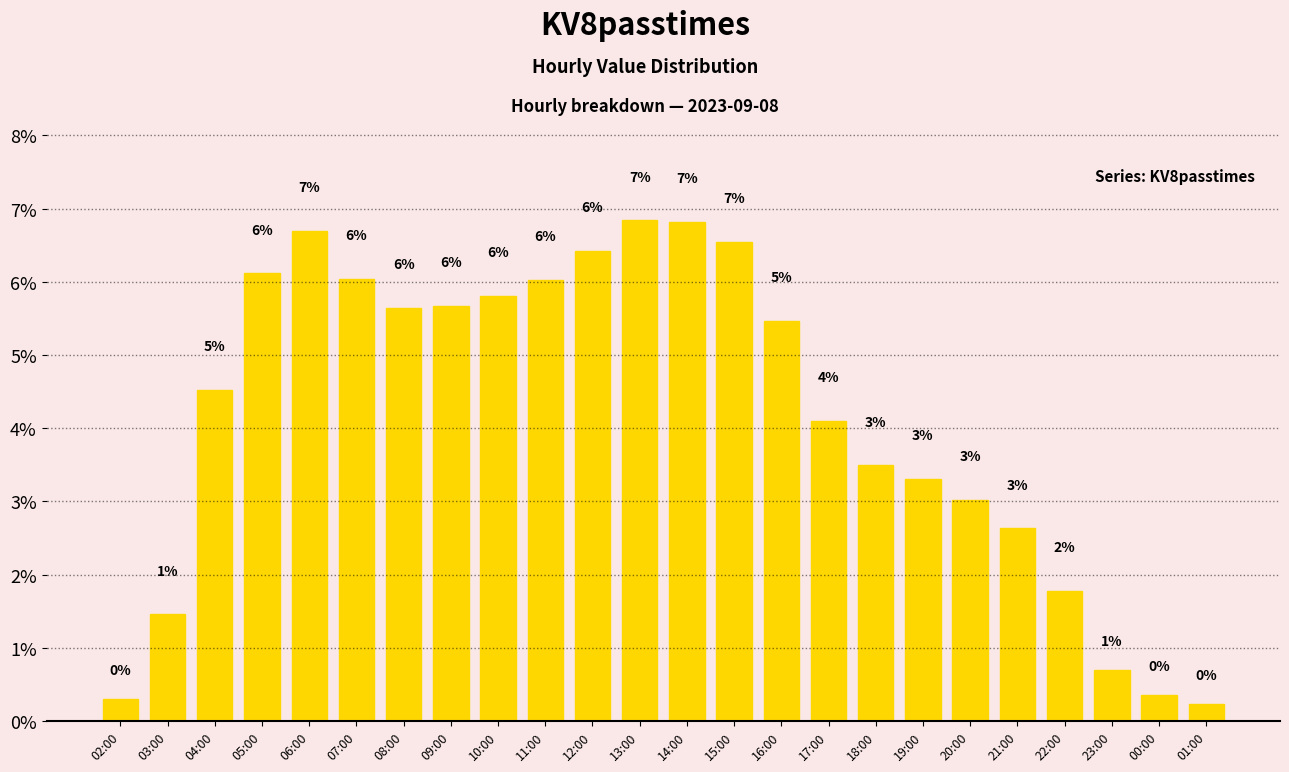

The chart shows a value of 1.8 at 21:00. True or false?

False